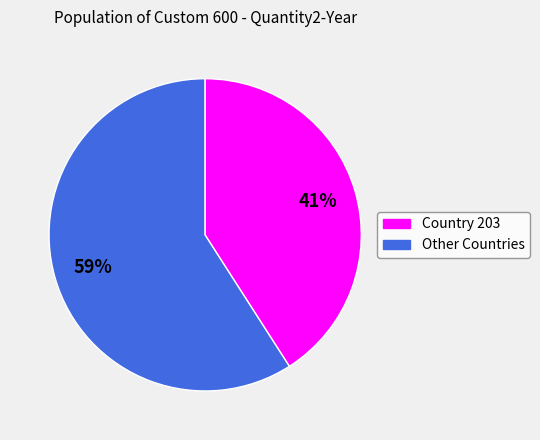

Is there any slice that represents more than half of the pie?

Yes